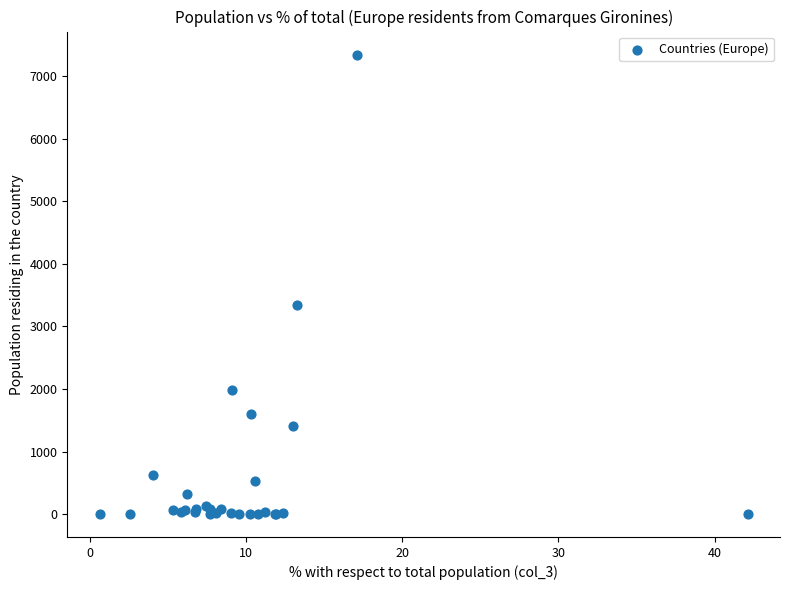

What Y value in the scatter plot is closest to 3673?

3346